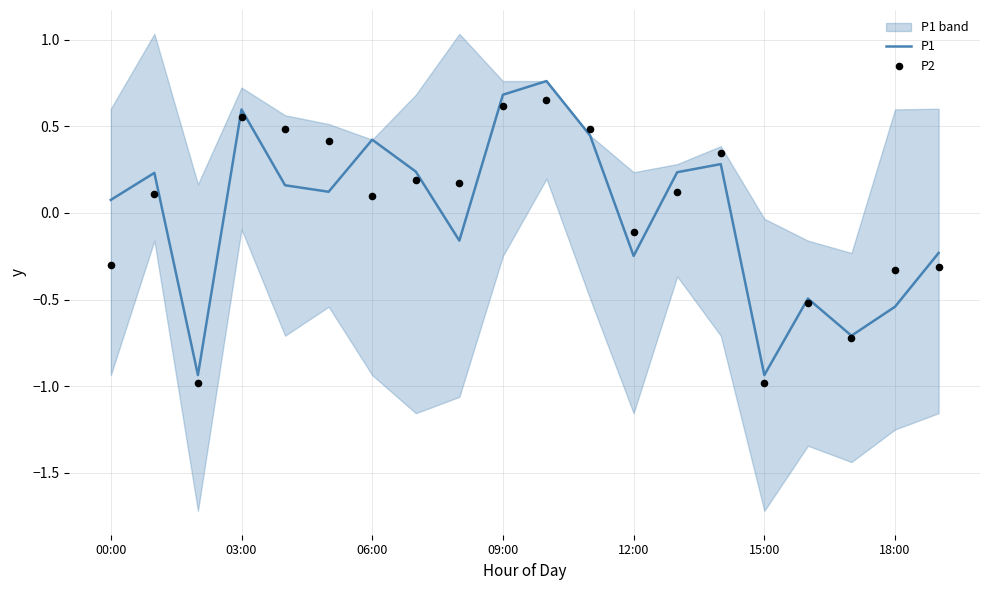

What is the total value across all series at 17?

-1.4